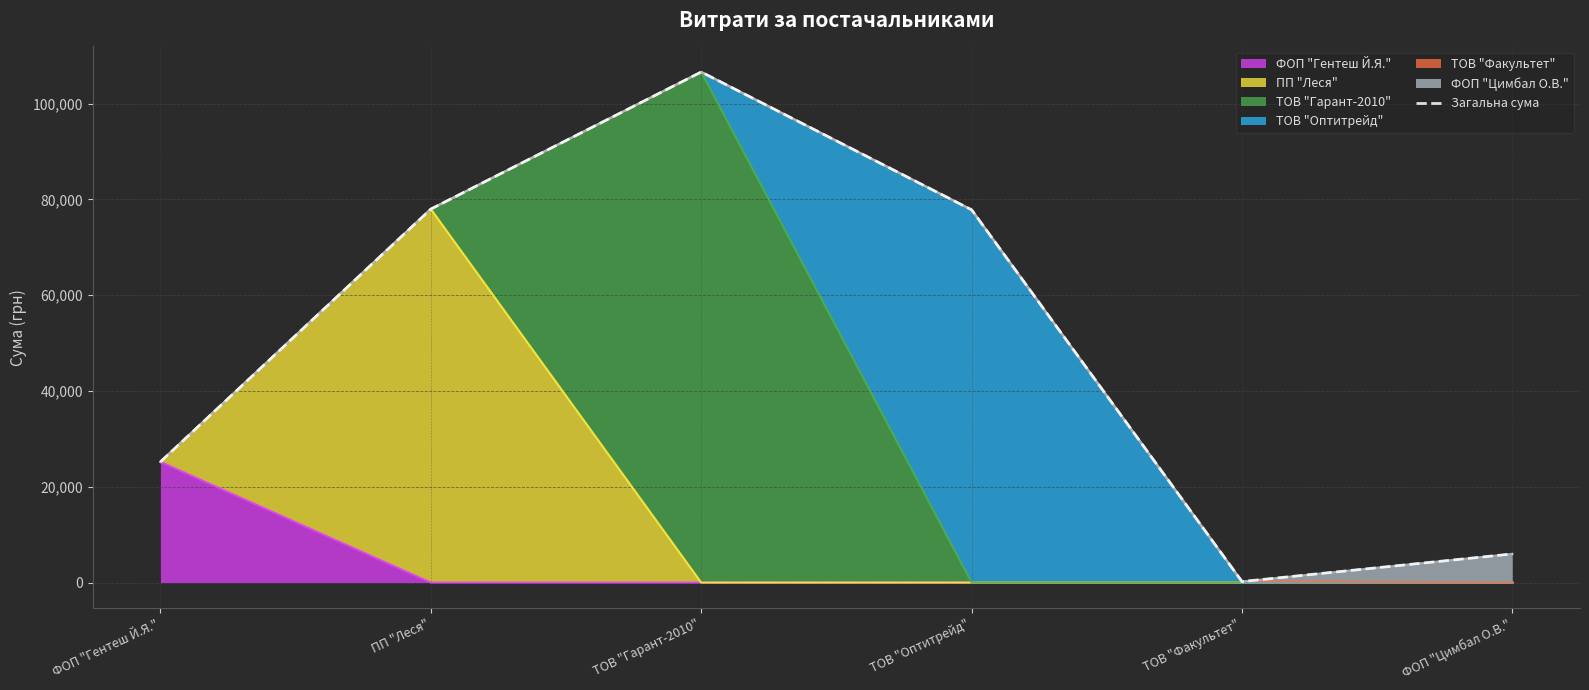

At which label is the value closest to 53400?

ТОВ "Оптитрейд"